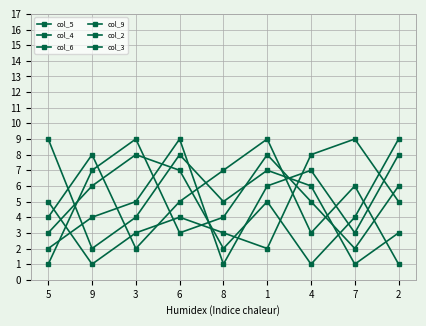

What is the total value across all series at 8?

22